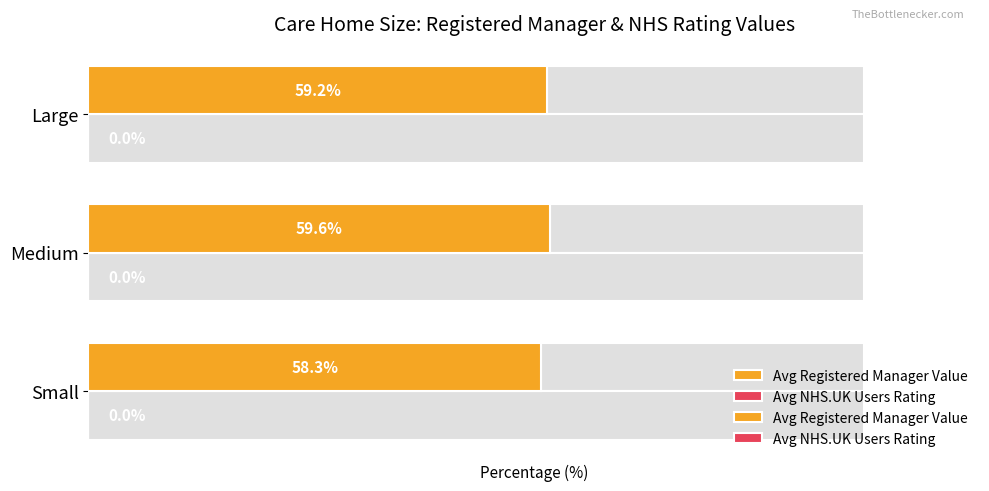

How many bars are there in total?

6